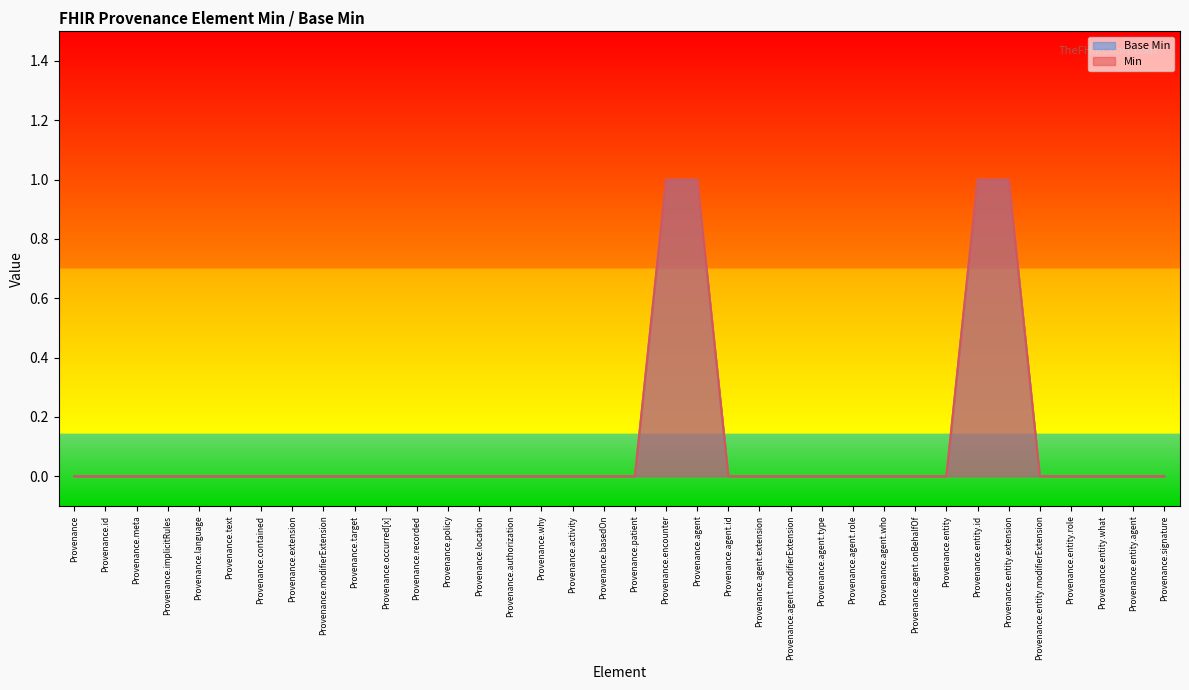

Which series has the widest spread of values?

Min